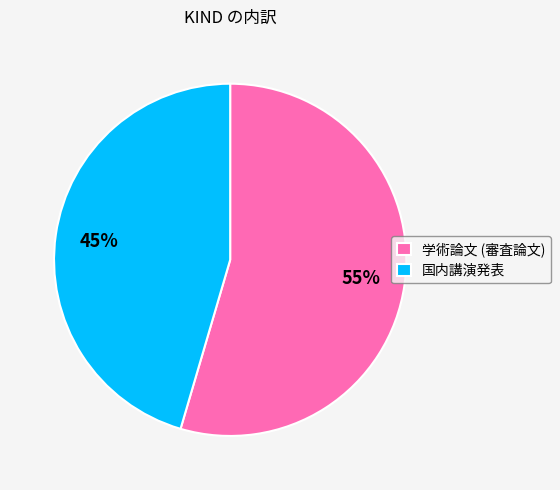

Rank the categories by value from lowest to highest.

国内講演発表, 学術論文 (審査論文)